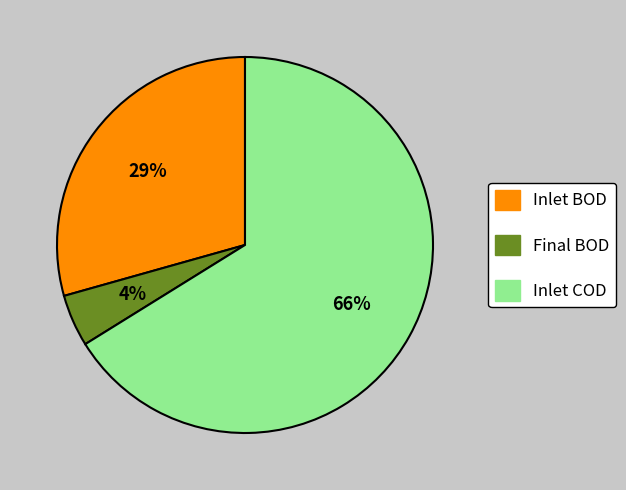

What is the smallest slice in the pie chart?

Final BOD